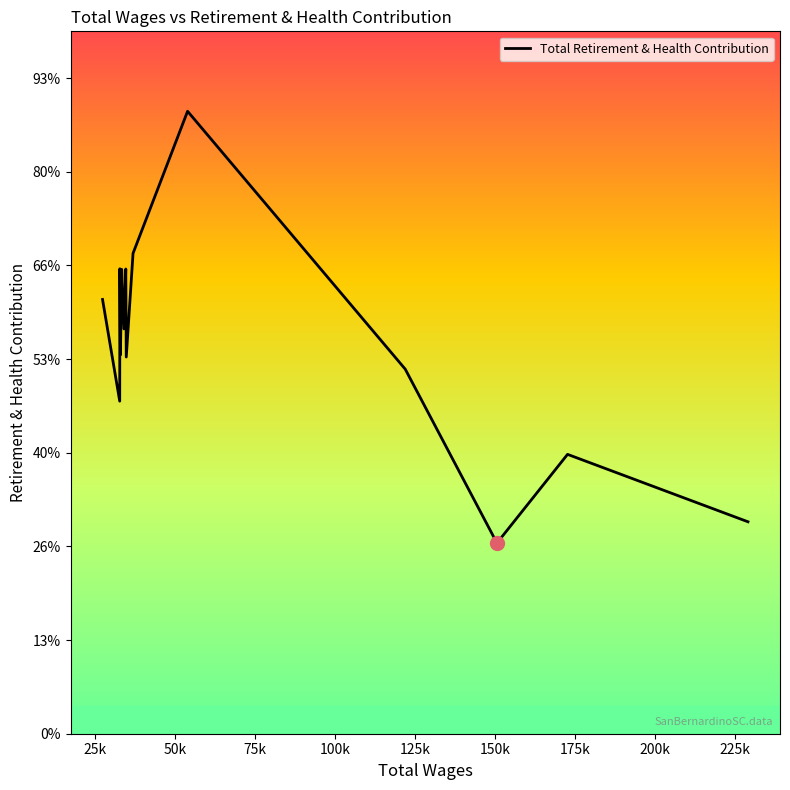

Approximately how many times larger is the value at 228997.0 compared to 32775.0?

0.5